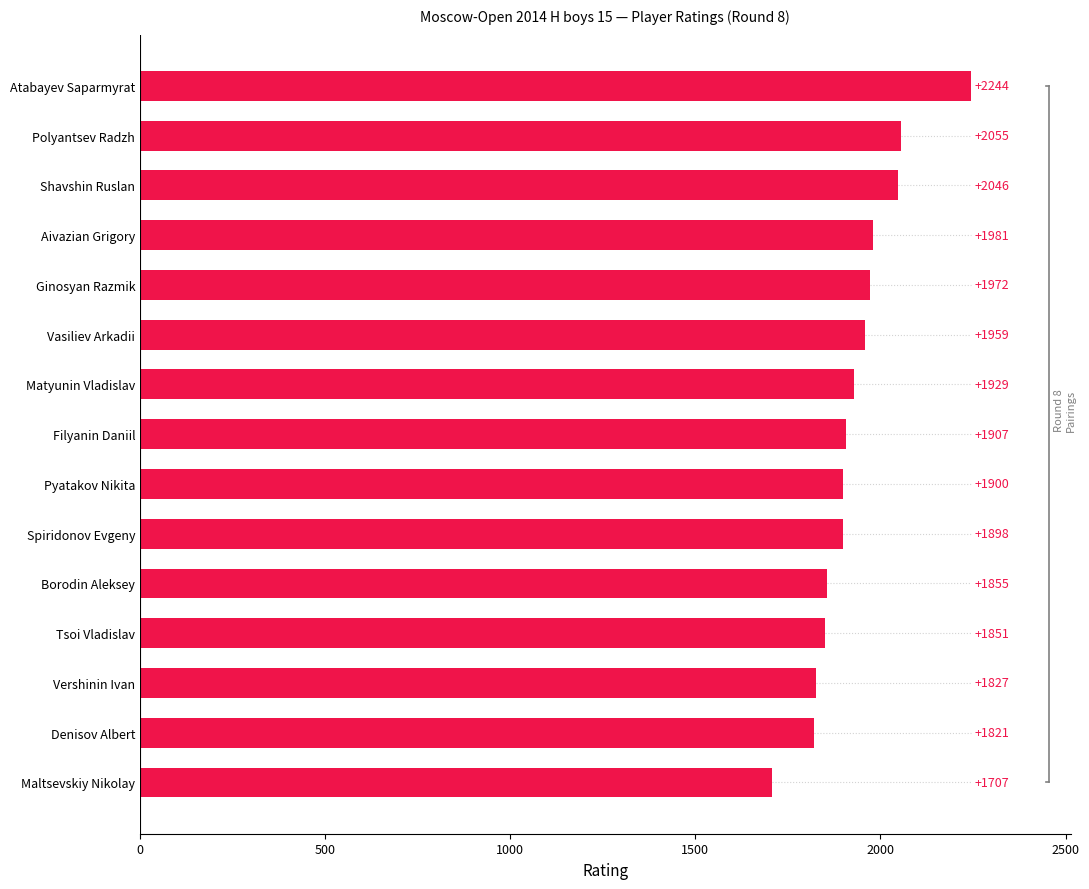

What is the change in value from Denisov Albert to Tsoi Vladislav?

+30